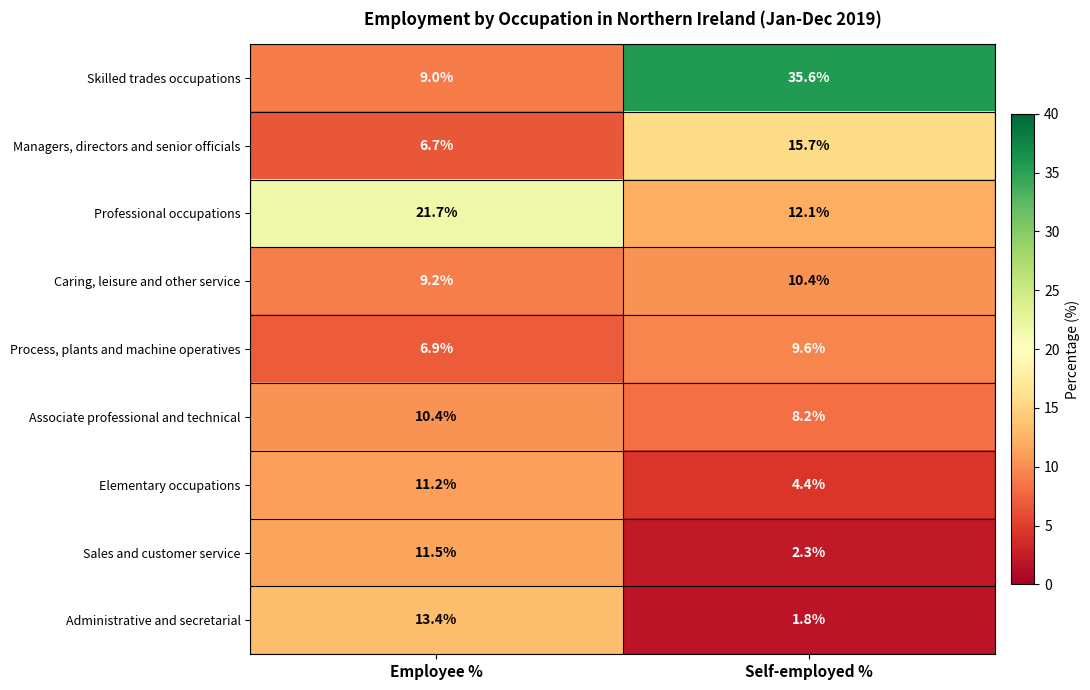

Where is Sales and customer service nearest to the value 6?

Self-employed %